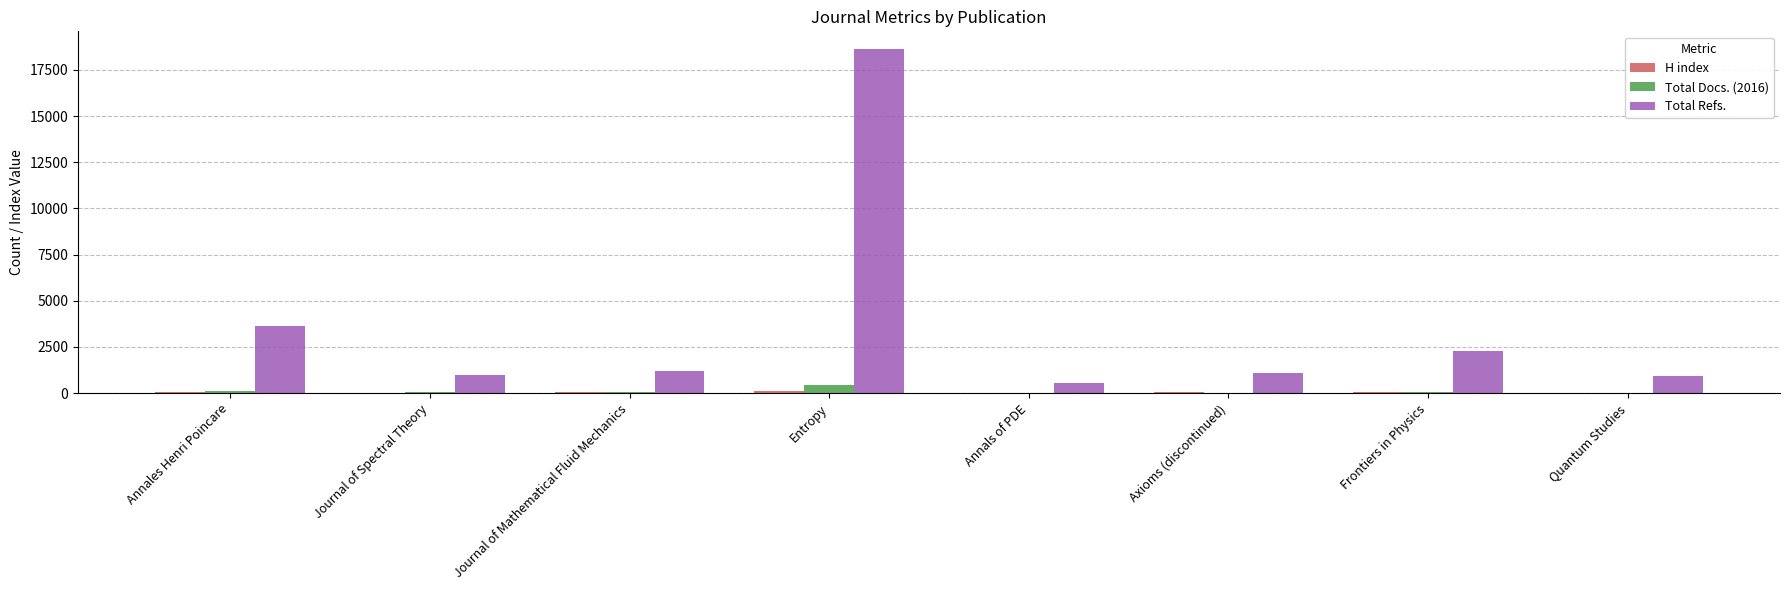

How many groups of bars are there?

8